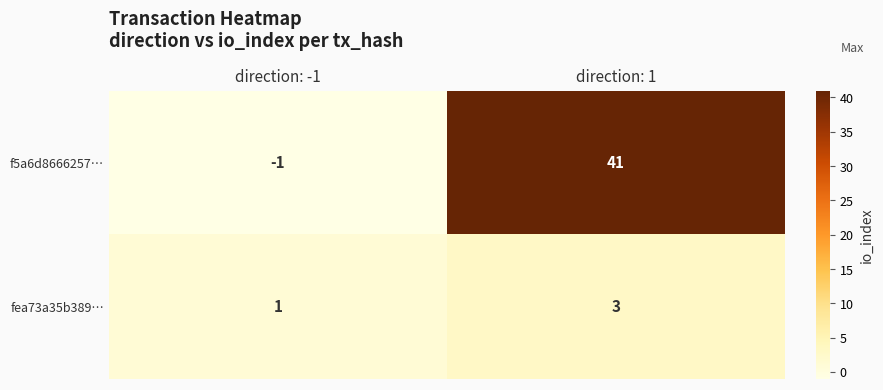

Is it true that f5a6d8666257… equals -1 at direction: -1?

True